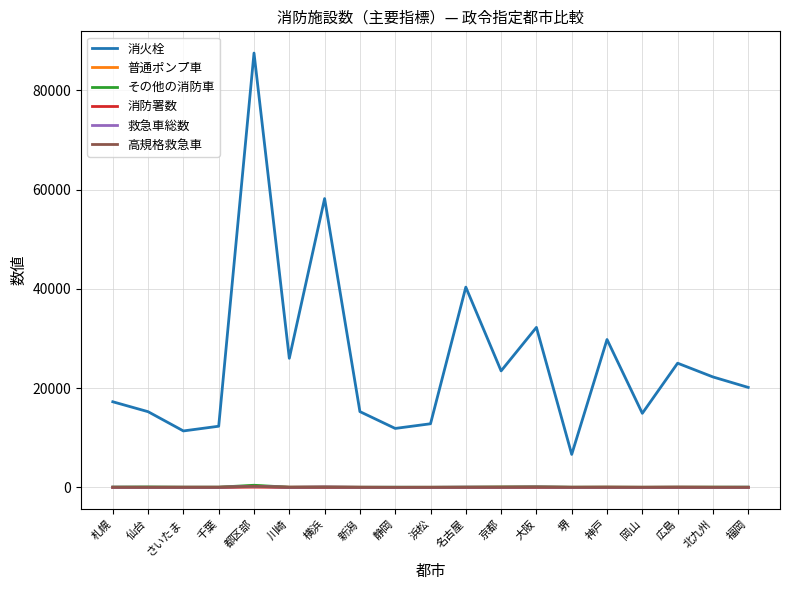

Is the value of 消火栓 at 静岡 greater than the value of 普通ポンプ車 at 岡山?

Yes